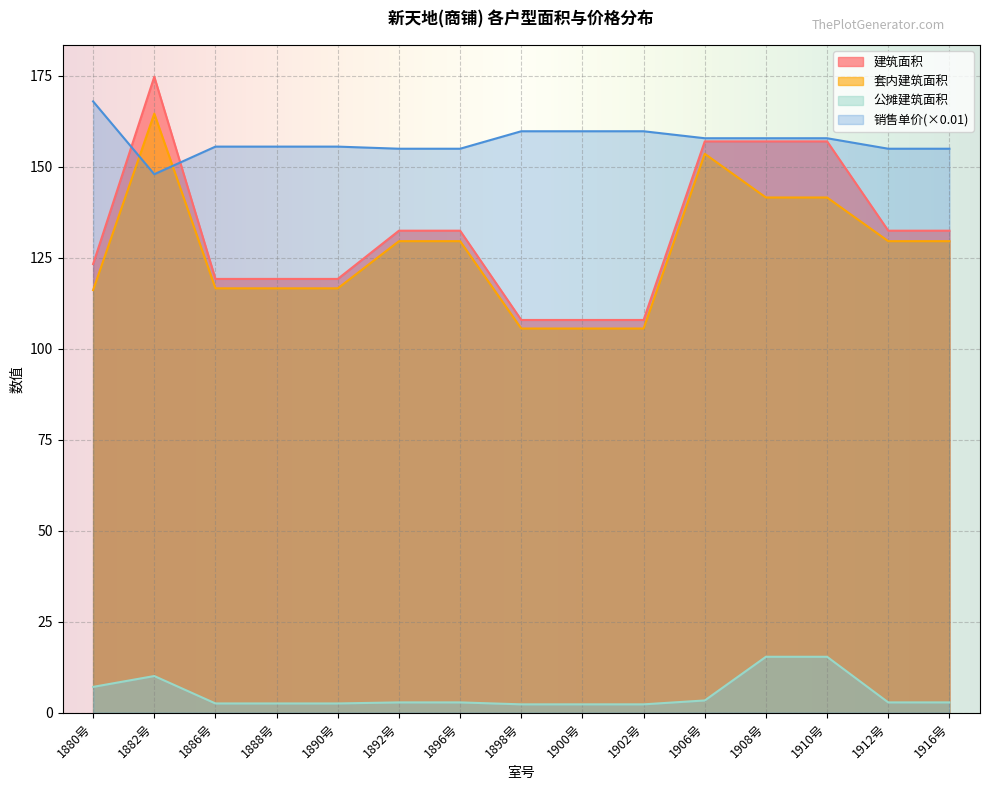

True or false: 建筑面积 and 销售单价 cross at least once.

True